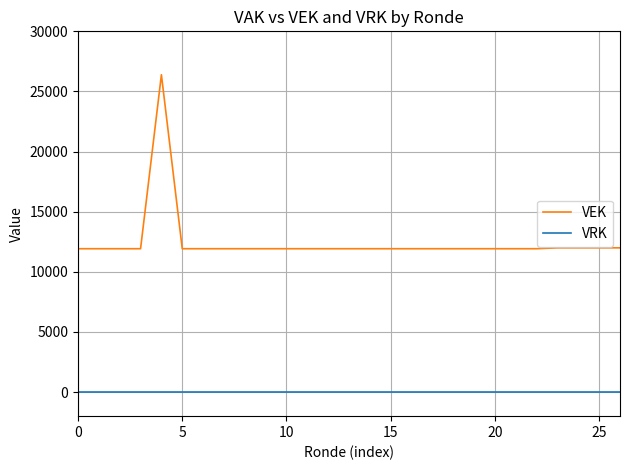

Which series has the largest range (max minus min)?

VEK